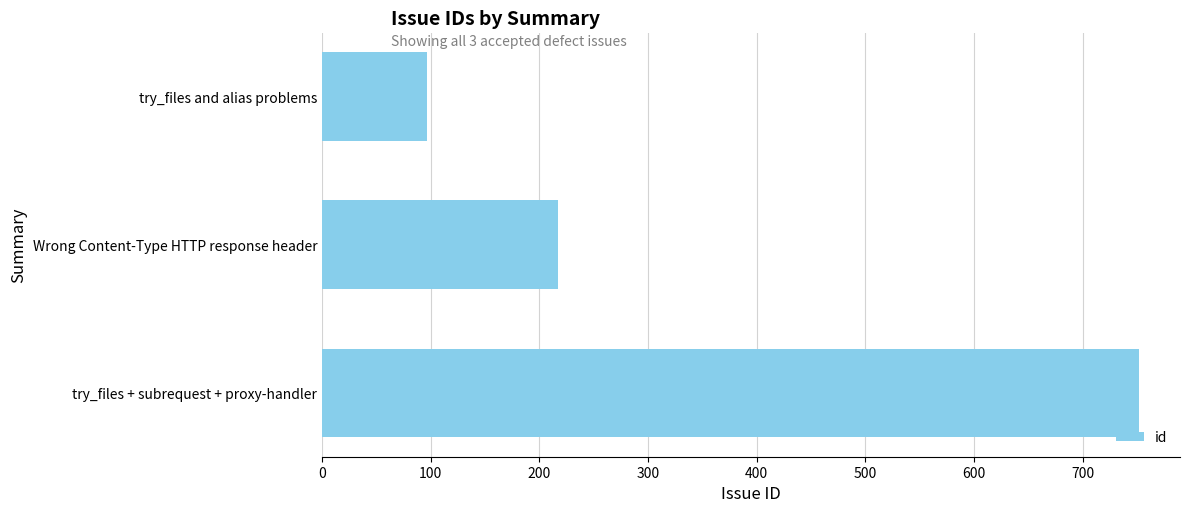

What is the value of the 2nd bar from the top?

217